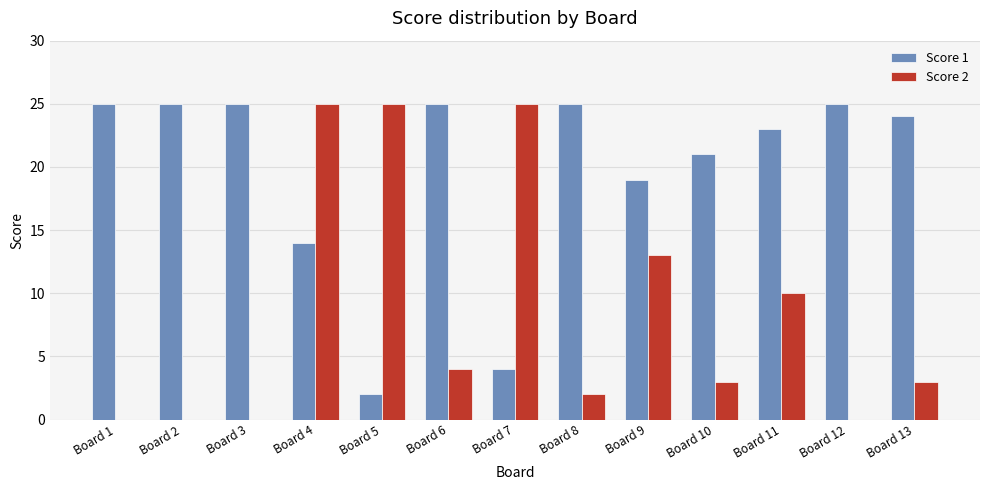

What are all the series names shown in the legend?

Score 1, Score 2